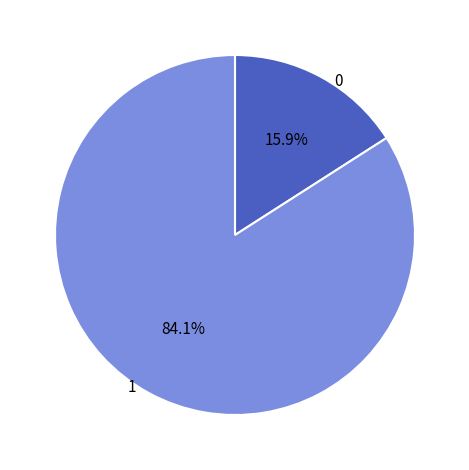

Rank the categories by value from lowest to highest.

0, 1